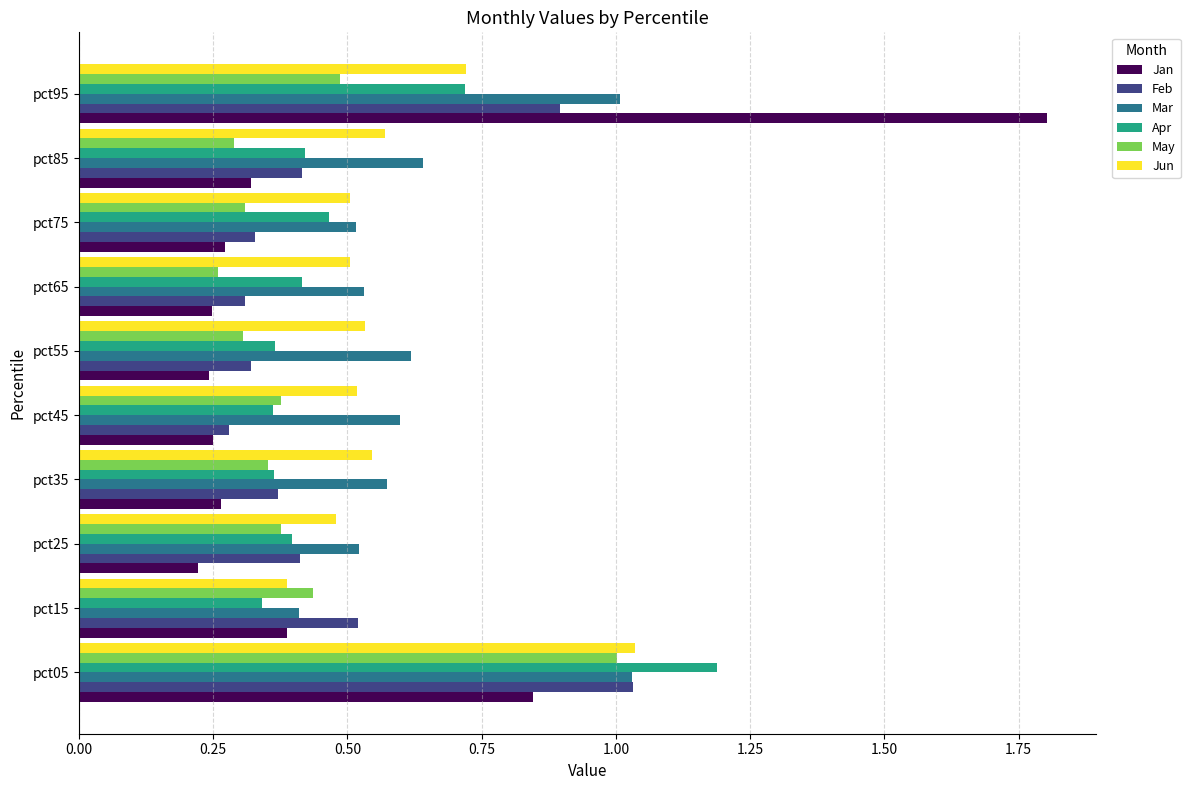

What is the difference between the maximum and minimum values in the Jan series?

1.6